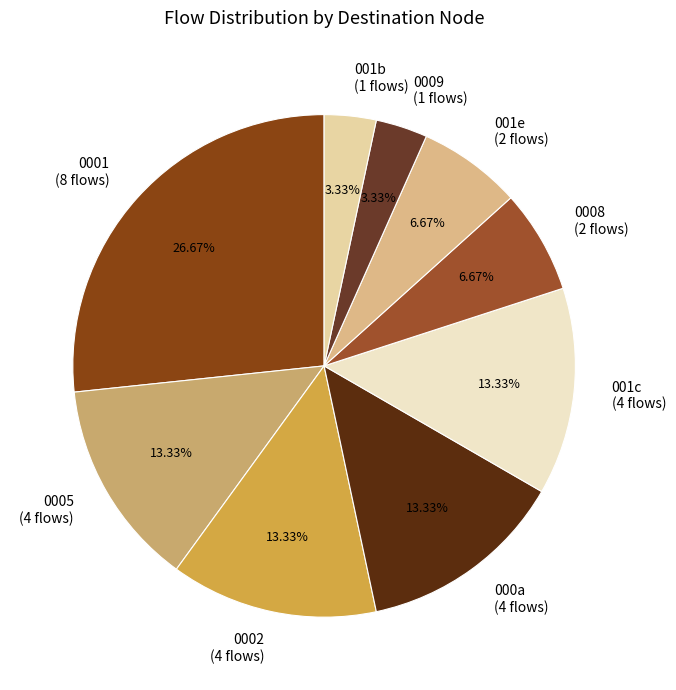

Count the number of slices in the pie.

9